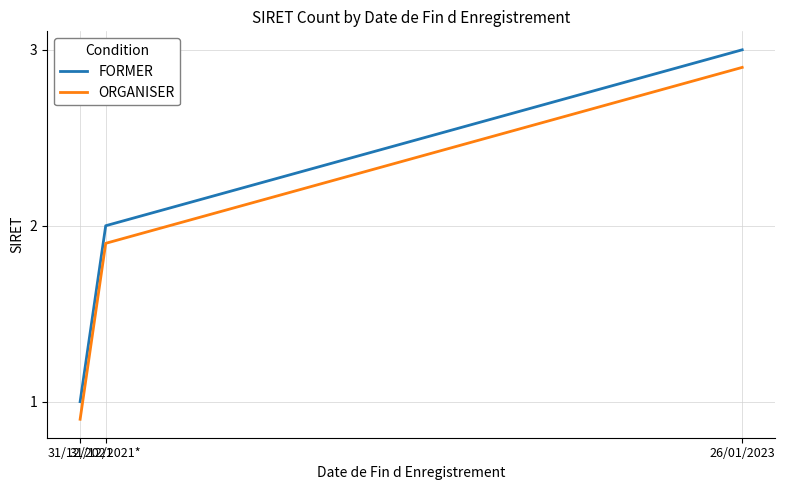

What are all the series names shown in the legend?

FORMER, ORGANISER